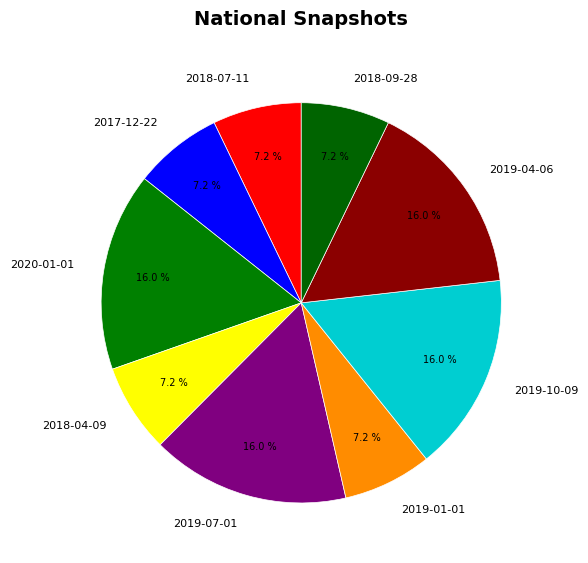

Count the number of slices in the pie.

9